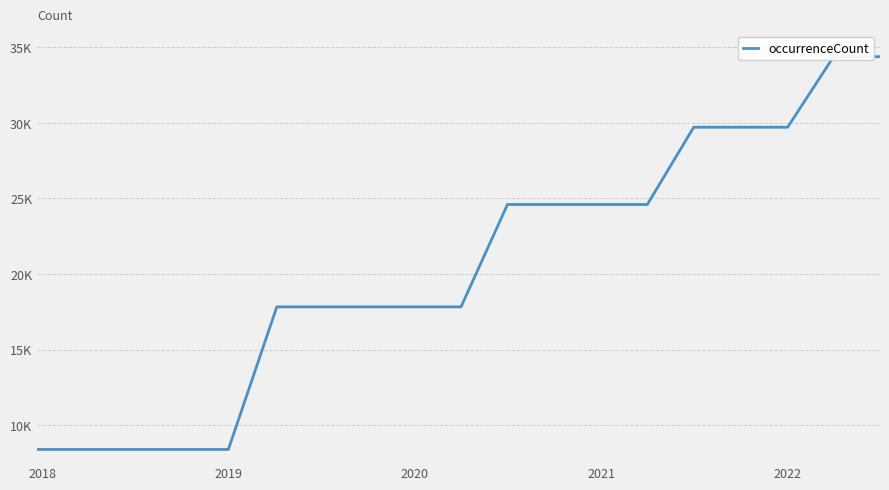

True or false: there are more than 1 points higher than both neighbors.

False